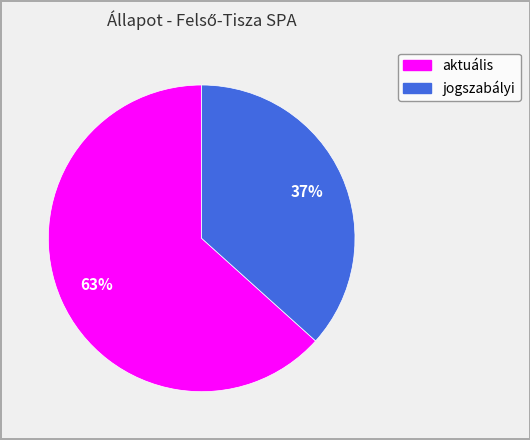

Rank the categories by value from highest to lowest.

aktuális, jogszabályi